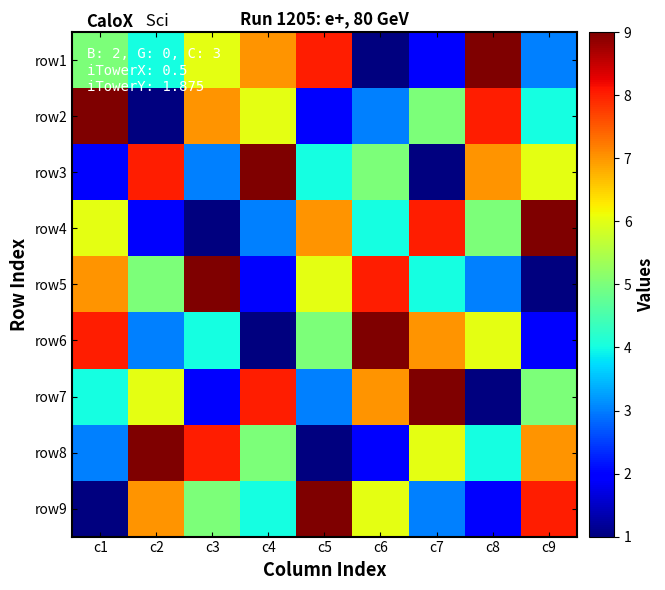

What is the greatest value displayed?

9